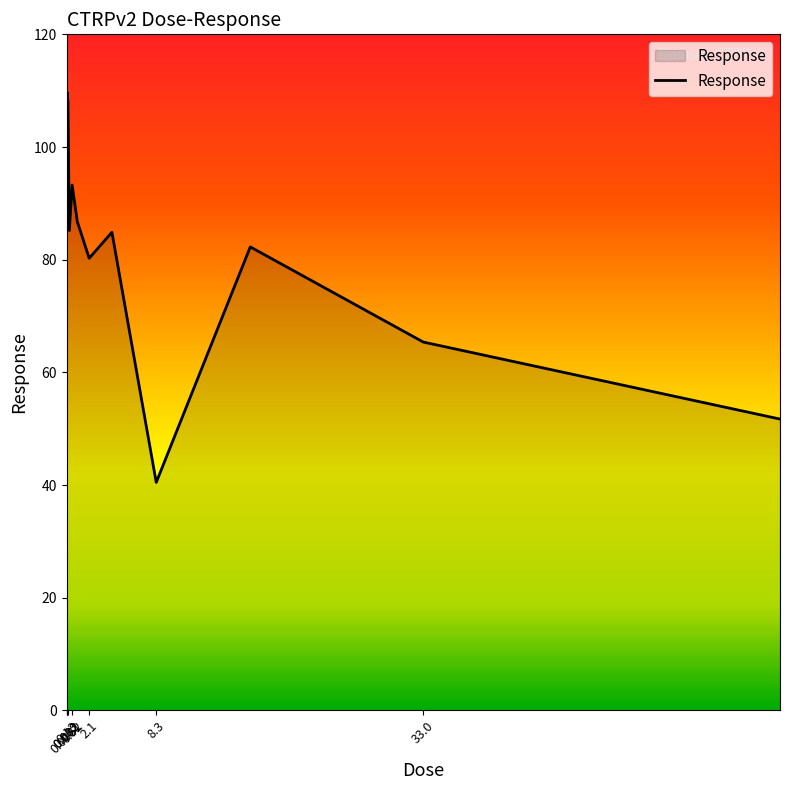

What is the smallest value displayed?

40.5